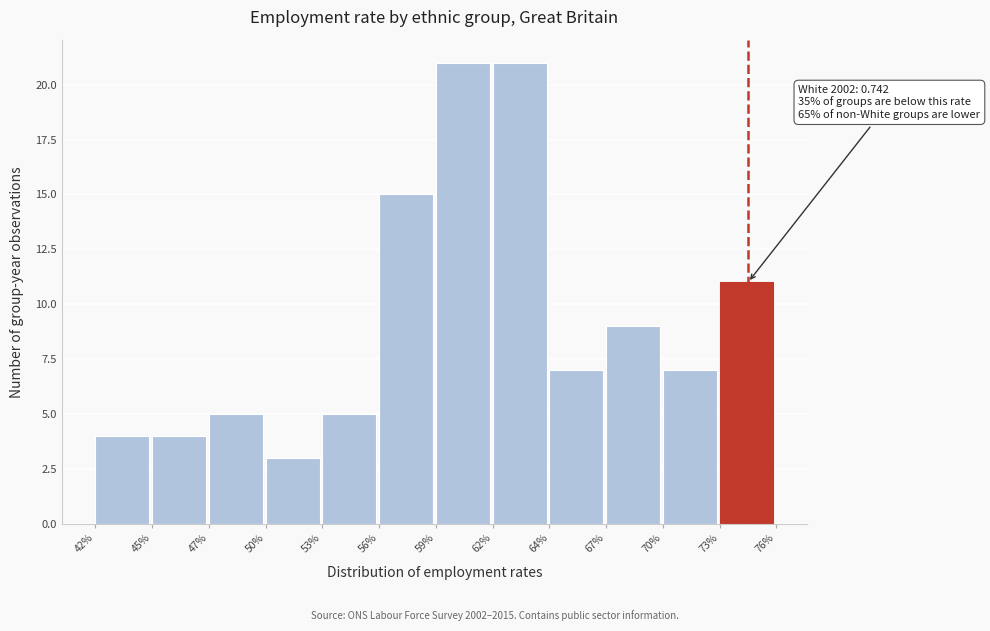

Reading left to right, list all the values displayed in this chart.

4	4	5	3	5	15	21	21	7	9	7	11